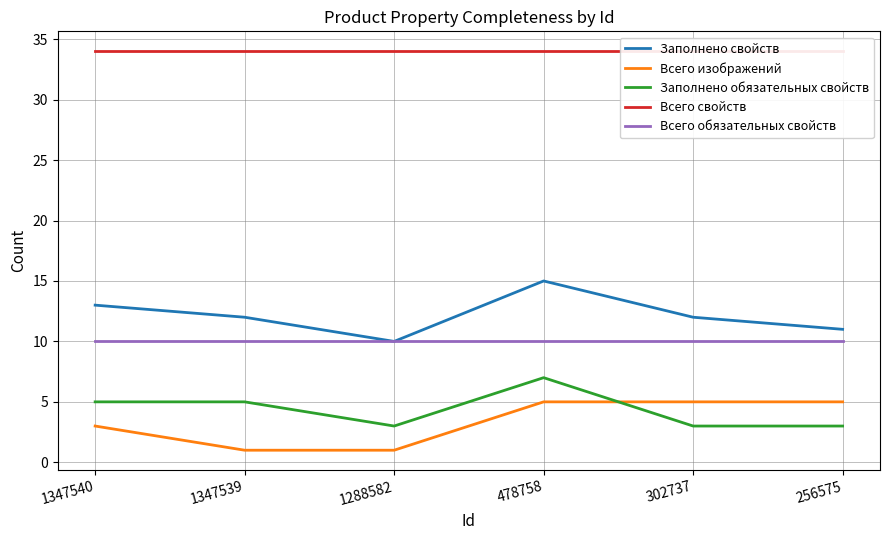

Is the value of Заполнено обязательных свойств at 478758 greater than the value of Всего изображений at 256575?

Yes